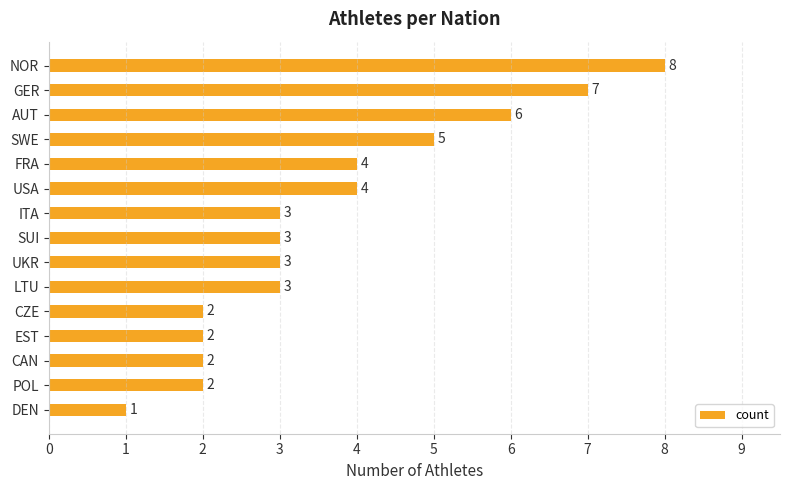

Count the number of categories in the chart.

15